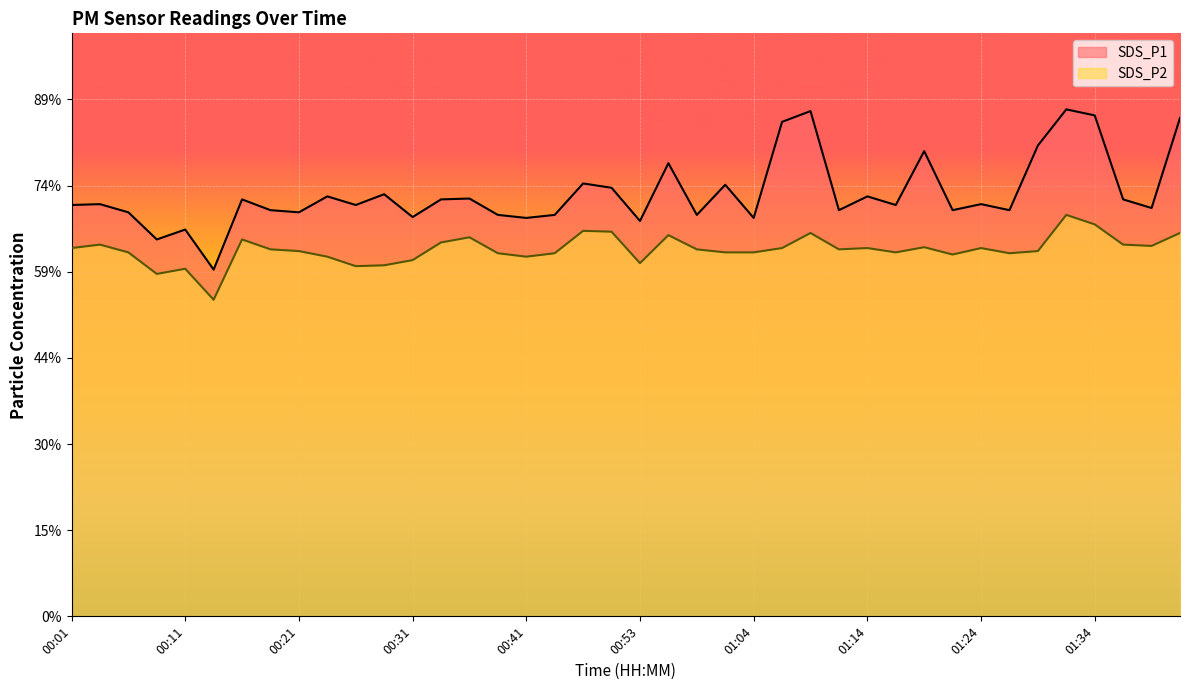

At how many categories does at least one series exceed 10?

10